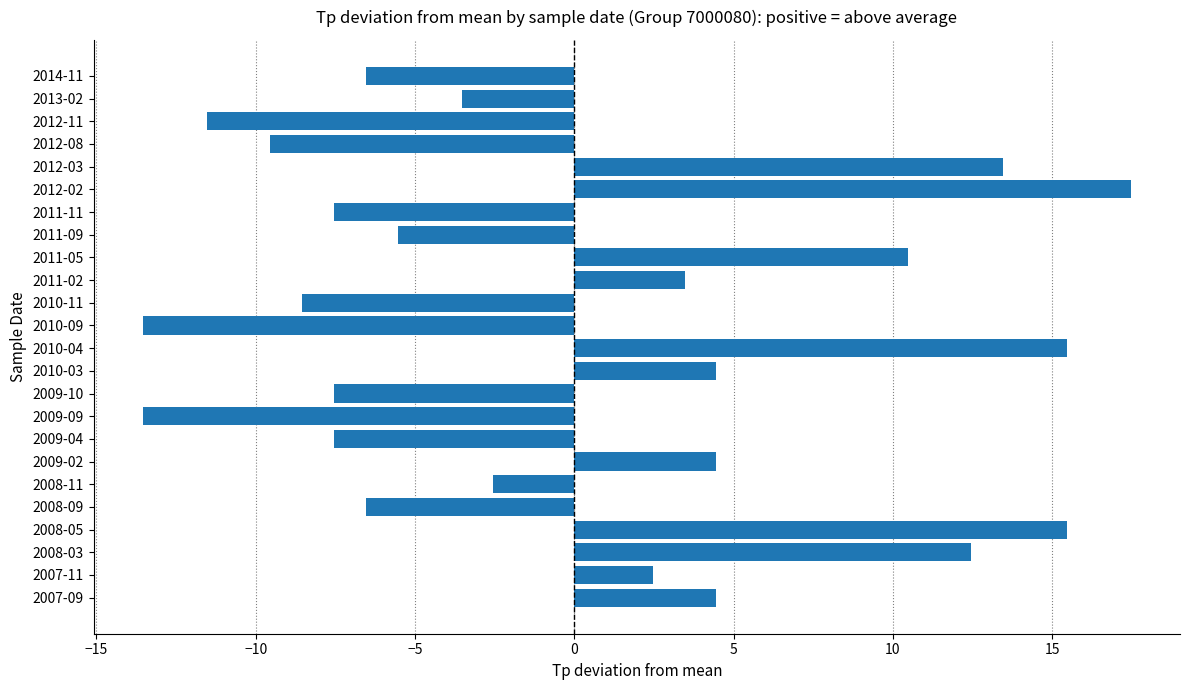

At which label is the value closest to 1?

2007-11